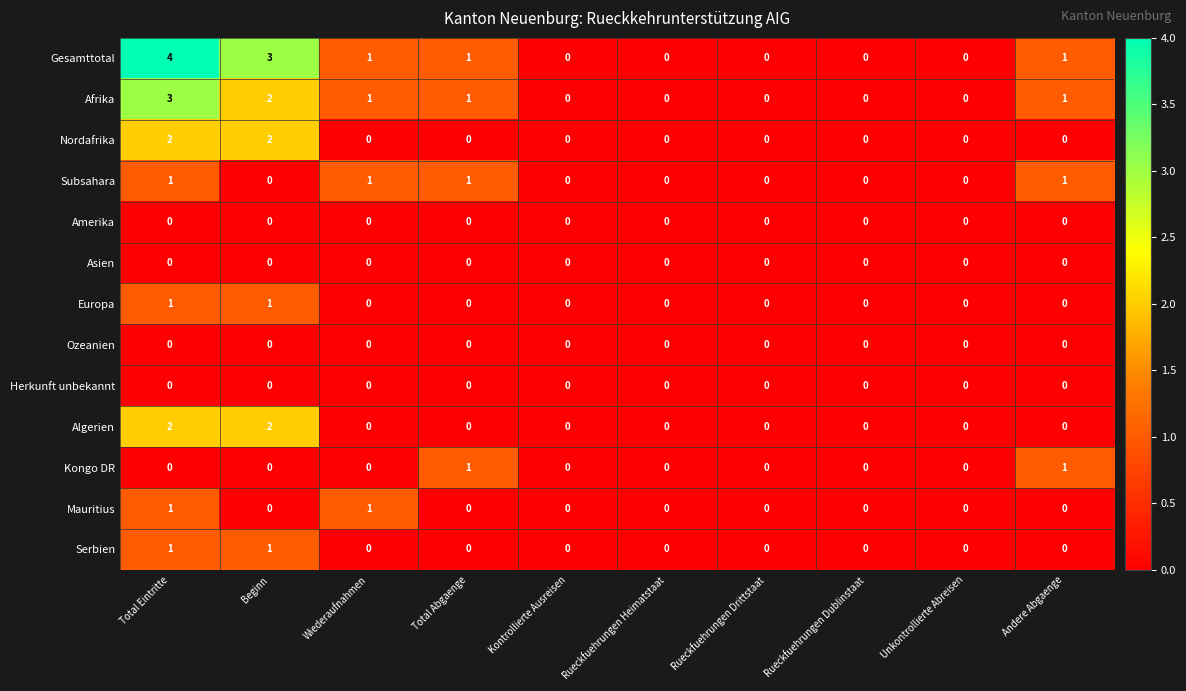

Between Total Eintritte and Wiederaufnahmen, which series saw the biggest shift?

Gesamttotal